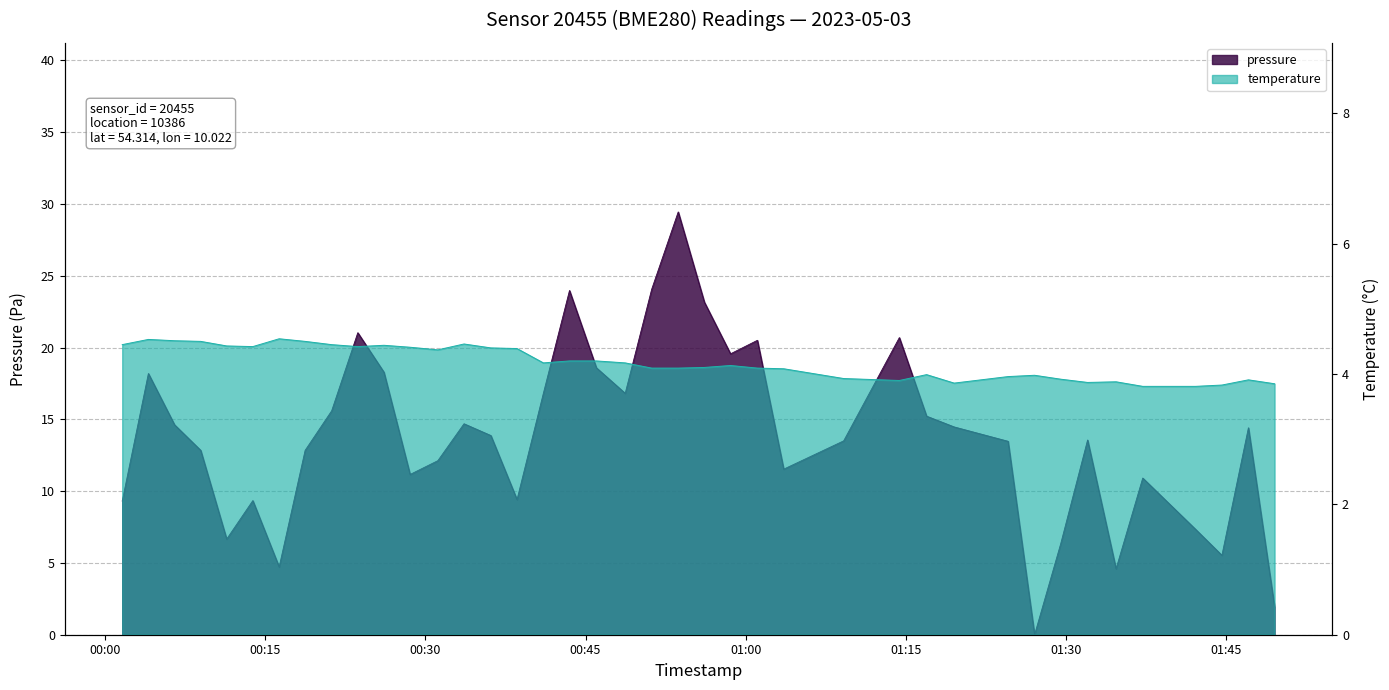

At which category does temperature reach its first local valley?

2023-05-03T00:13:50